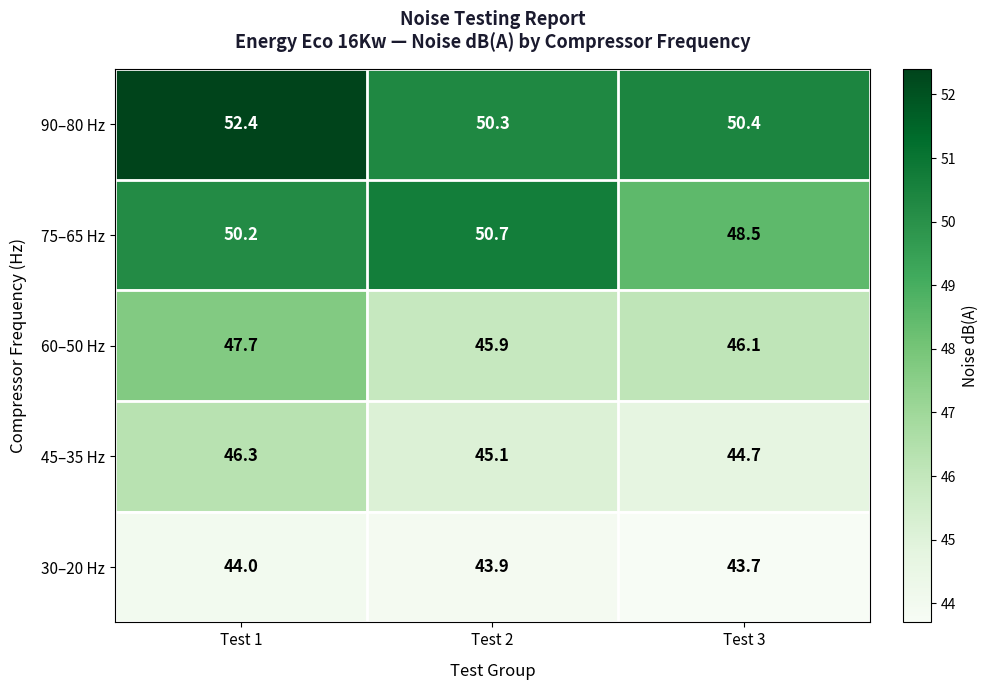

What value does the 75–65 Hz series have at Test 1?

50.2